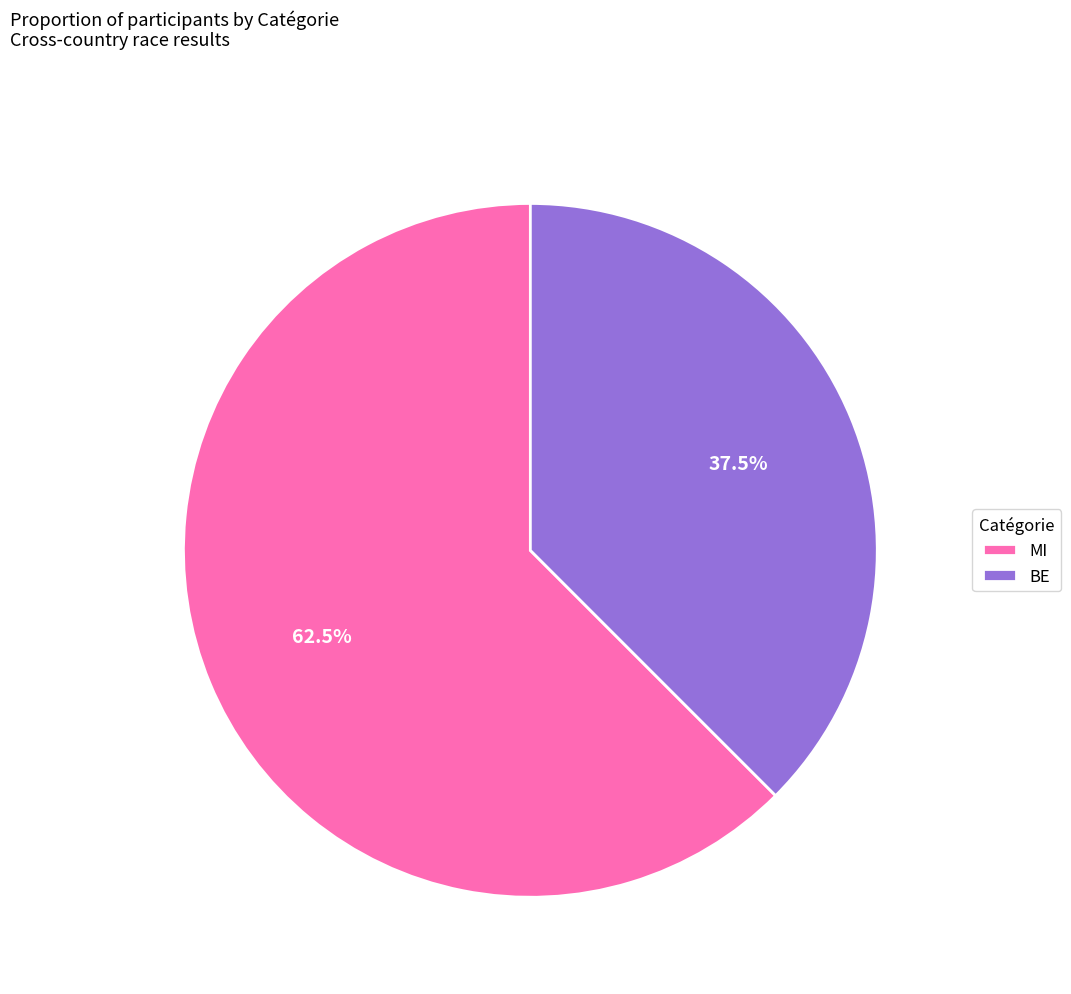

Is BE the majority of the pie?

No